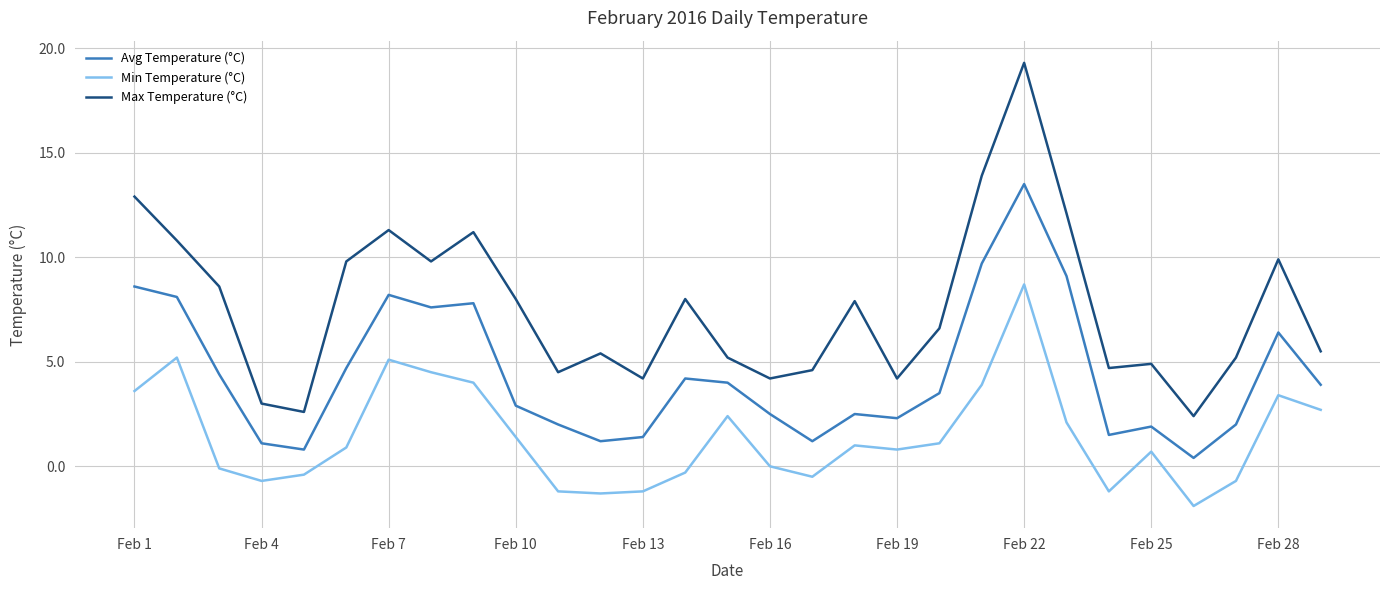

True or false: Avg Temperature (°C) and Max Temperature (°C) intersect in this chart.

False